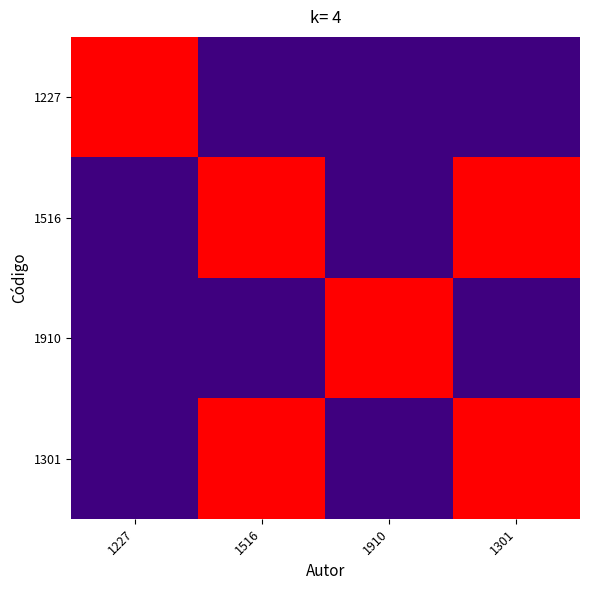

Reading left to right, extract all data points from this chart.

1227: 1227=1	1516=0	1910=0	1301=0
1516: 1227=0	1516=1	1910=0	1301=1
1910: 1227=0	1516=0	1910=1	1301=0
1301: 1227=0	1516=1	1910=0	1301=1